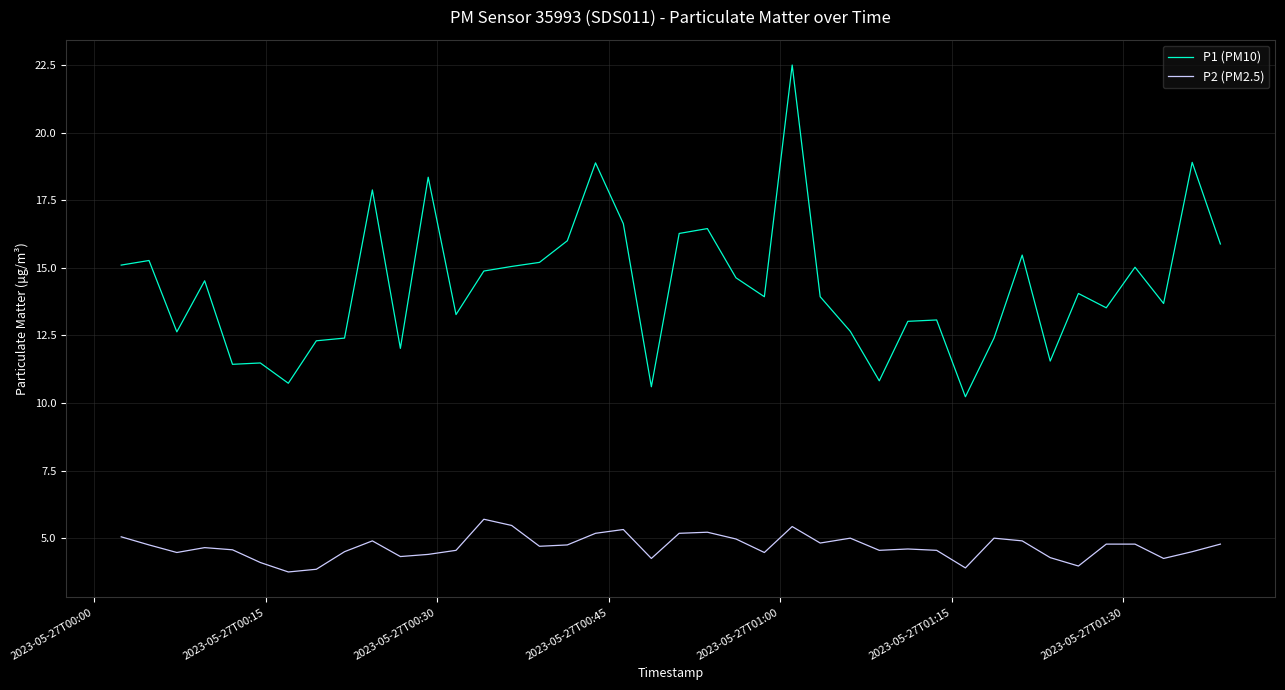

List the series in order of their peak value, lowest first.

P2 (PM2.5), P1 (PM10)